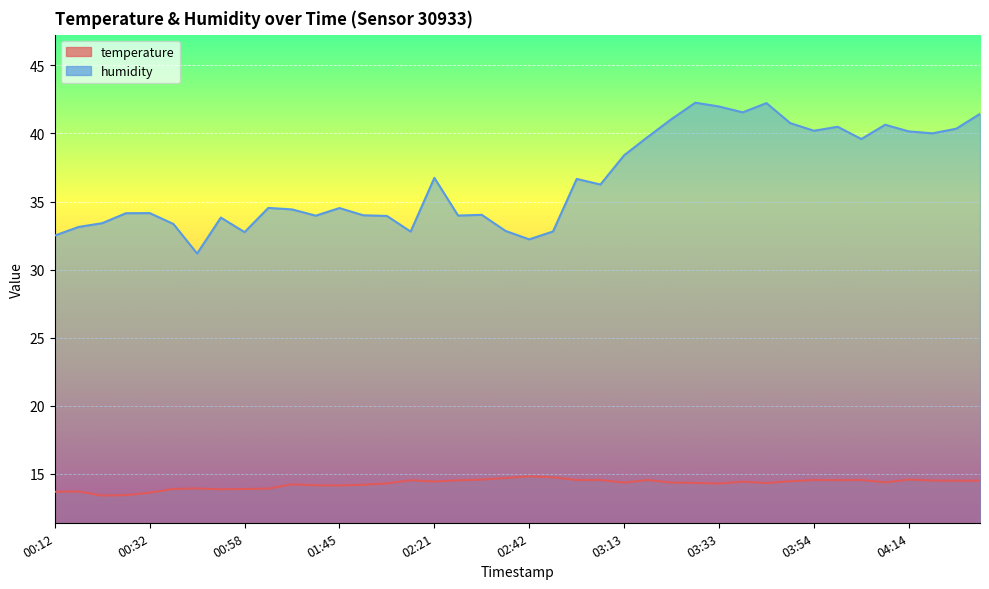

List the series in order of their overall mean, highest first.

humidity, temperature